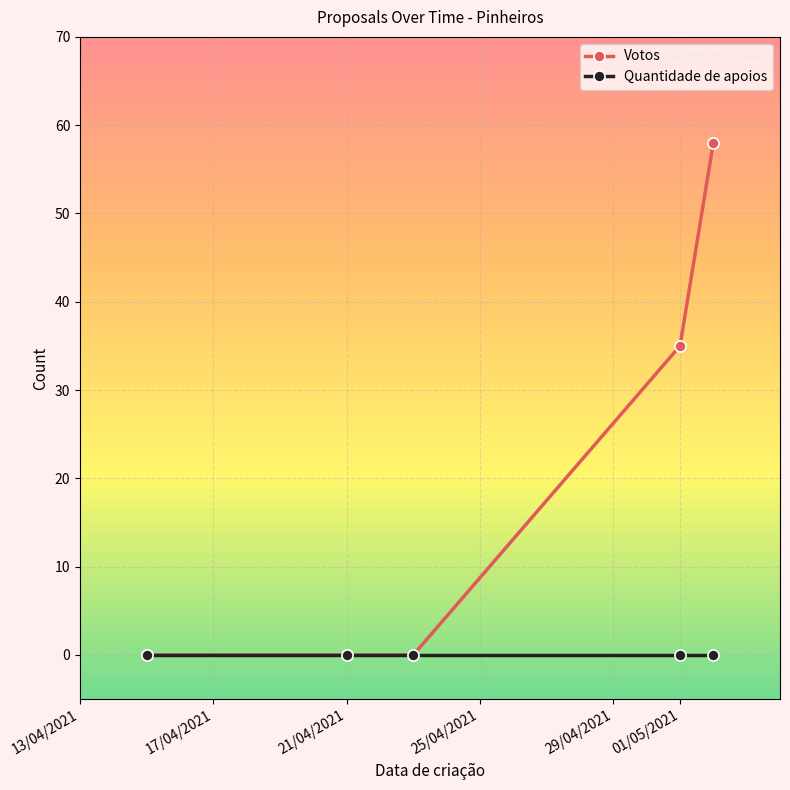

Reading left to right, transcribe all the data shown in this chart.

Votos: 0	0	0	35	58
Quantidade de apoios: 0	0	0	0	0